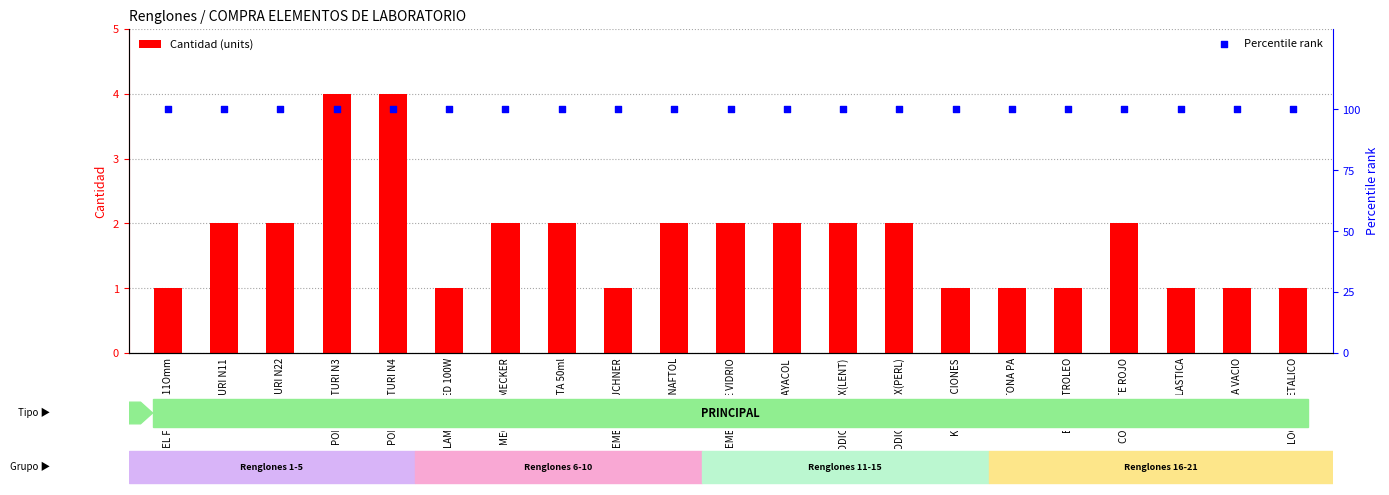

At which category is the sum across all series the highest?

PORTA-BISTURI N3